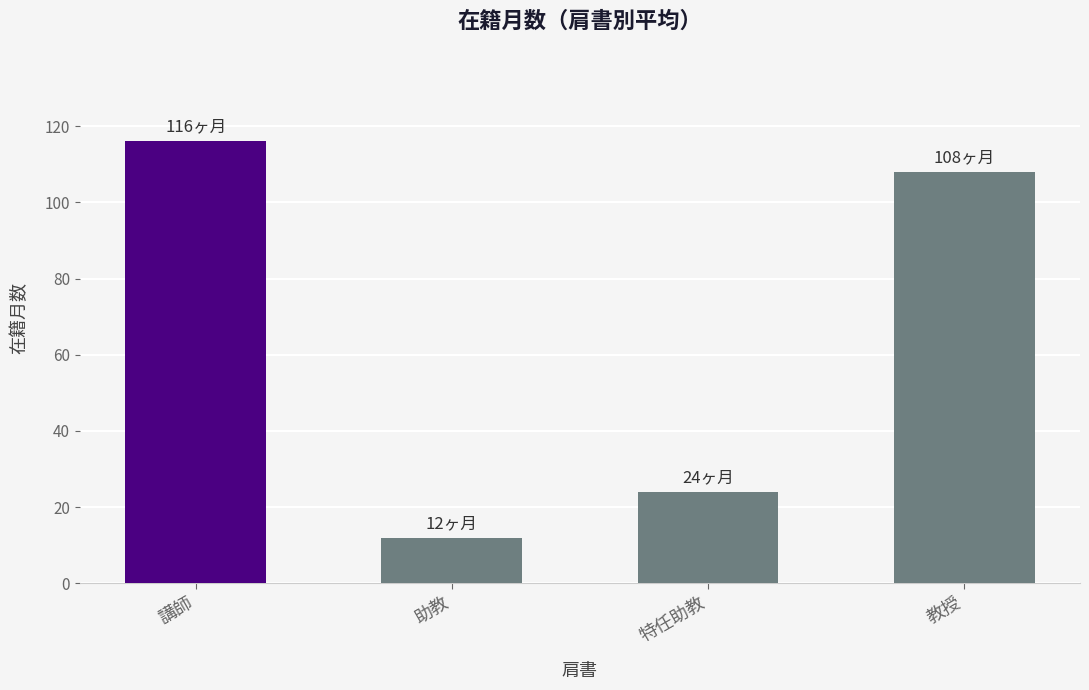

What is the minimum value shown in the chart?

12